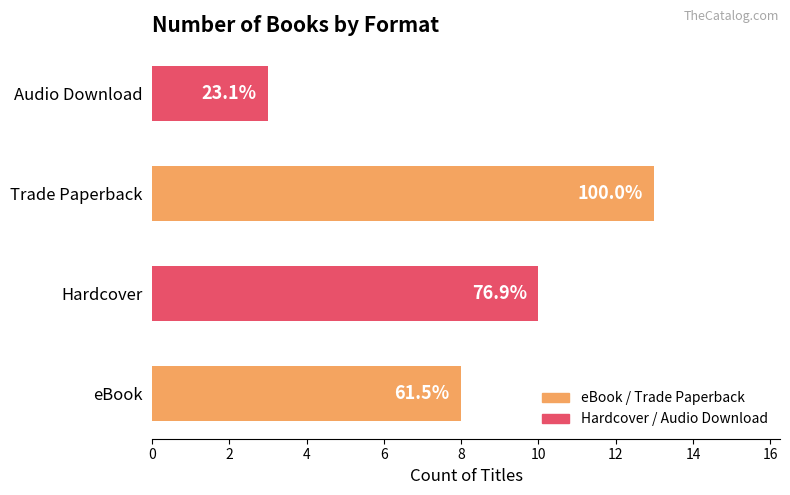

What is the average value?

8